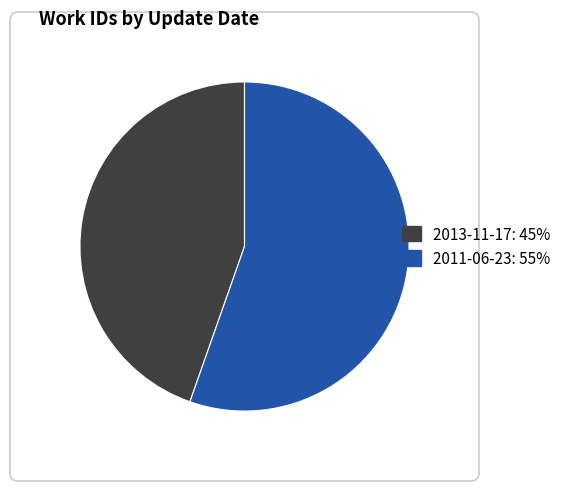

What is the ratio of the value at 2011-06-23 to the value at 2013-11-17?

1.2